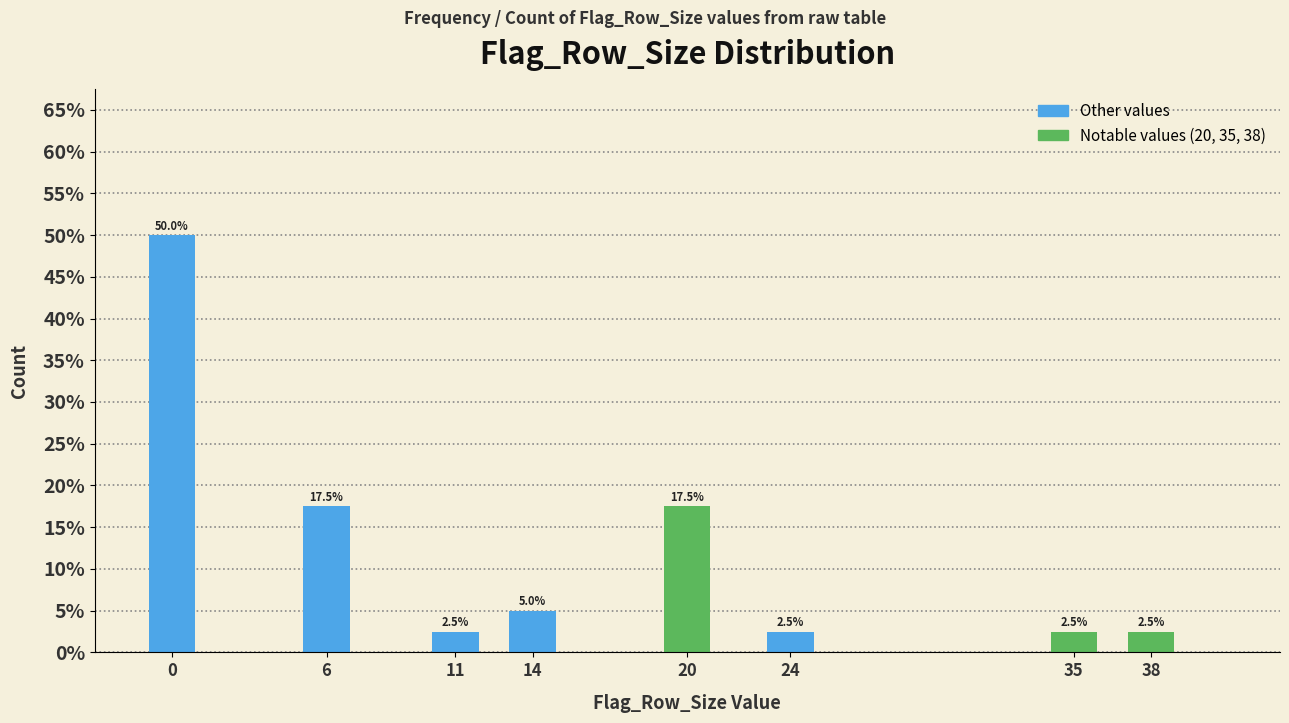

Reading left to right, transcribe all the data shown in this chart.

0=50.0	6=17.5	11=2.5	14=5.0	20=17.5	24=2.5	35=2.5	38=2.5